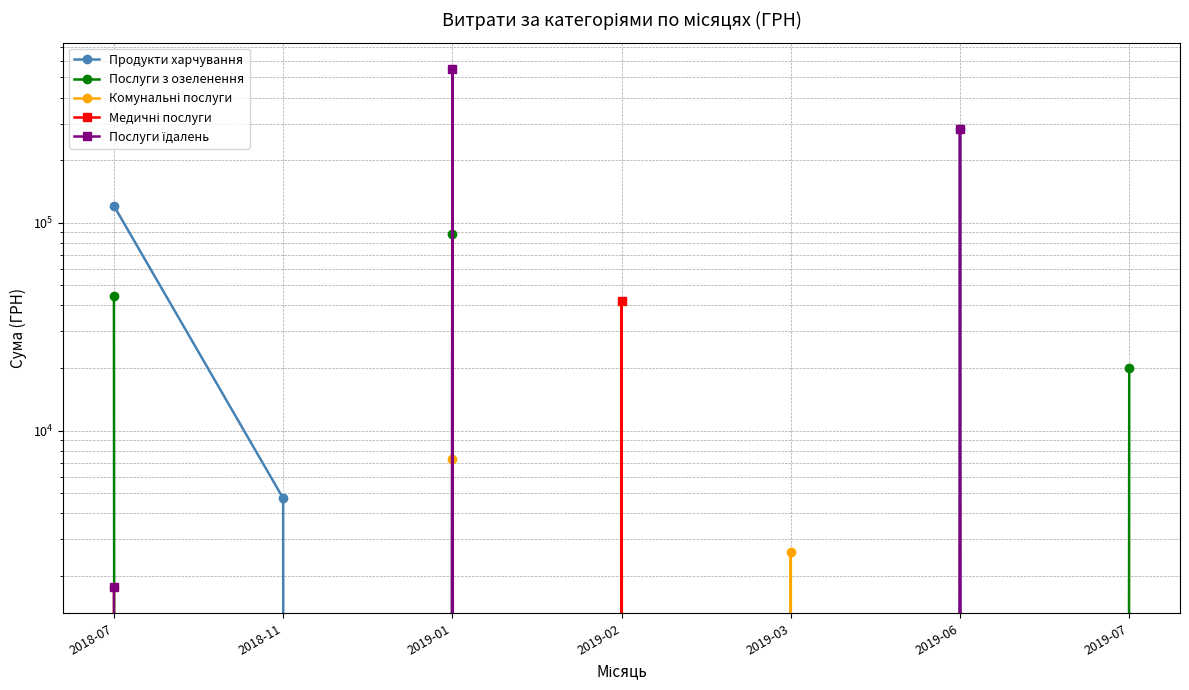

Reading right to left, extract all data points from this chart.

Продукти харчування: 2019-07=0.0	2019-06=283733.2	2019-03=0.0	2019-02=0.0	2019-01=0.0	2018-11=4722.0	2018-07=120621.7
Послуги з озеленення: 2019-07=20103.2	2019-06=0.0	2019-03=0.0	2019-02=0.0	2019-01=88291.6	2018-11=0.0	2018-07=44545.5
Комунальні послуги: 2019-07=0.0	2019-06=0.0	2019-03=2595.7	2019-02=0.0	2019-01=7305.4	2018-11=0.0	2018-07=1776.0
Медичні послуги: 2019-07=0.0	2019-06=0.0	2019-03=0.0	2019-02=41909.6	2019-01=0.0	2018-11=0.0	2018-07=0.0
Послуги їдалень: 2019-07=0.0	2019-06=283733.2	2019-03=0.0	2019-02=0.0	2019-01=552272.6	2018-11=0.0	2018-07=1760.4